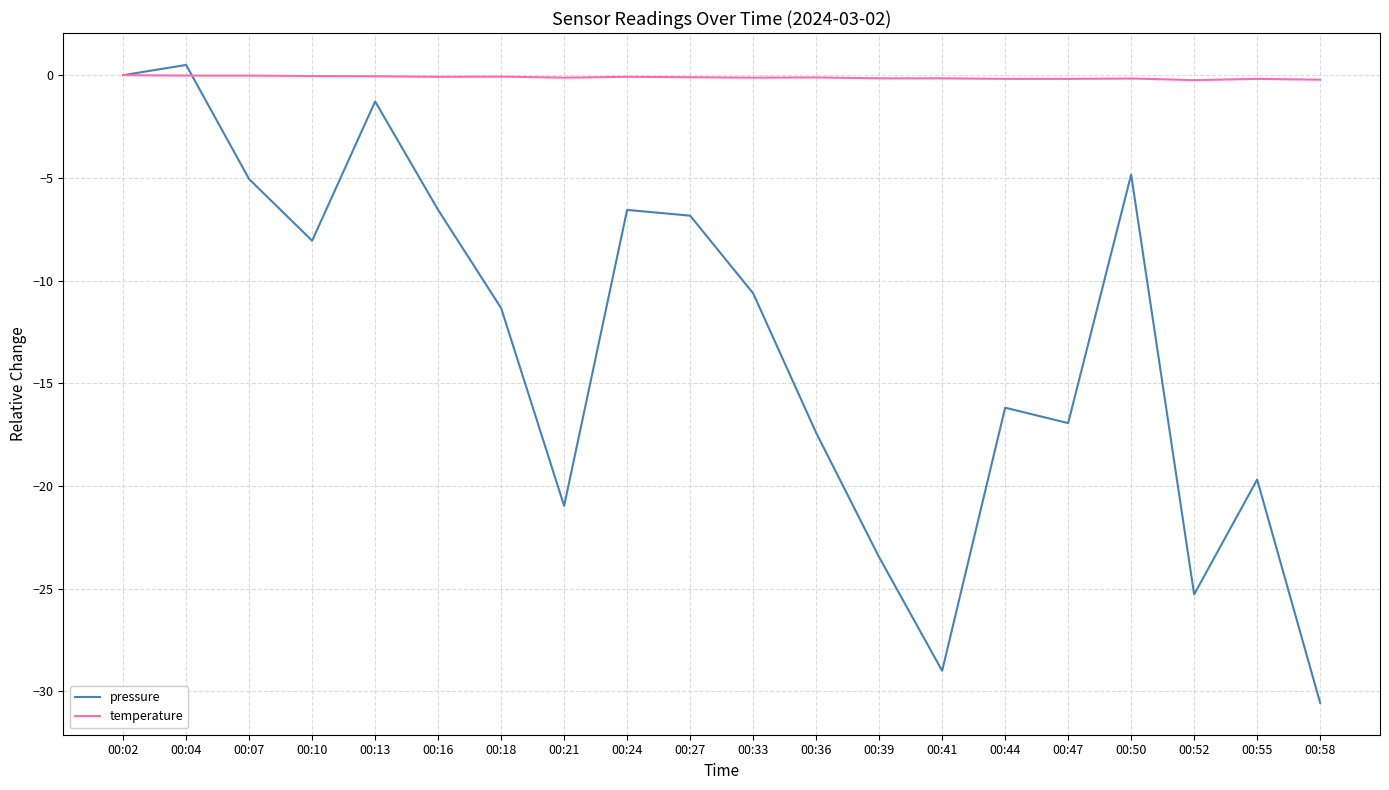

At 00:41, list the series in order from smallest to largest.

pressure, temperature